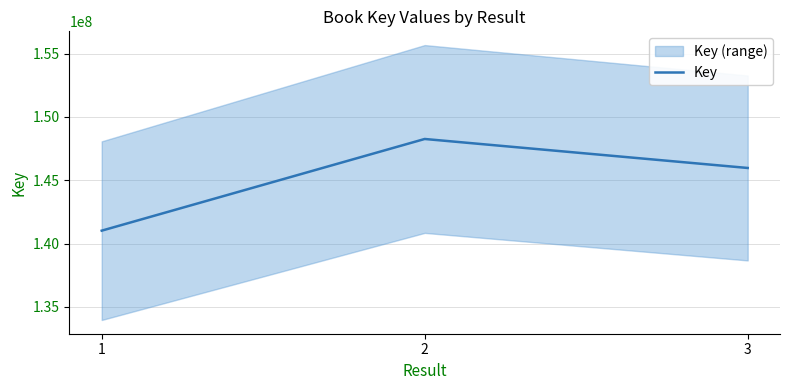

At which category does the chart reach its peak across all series?

2